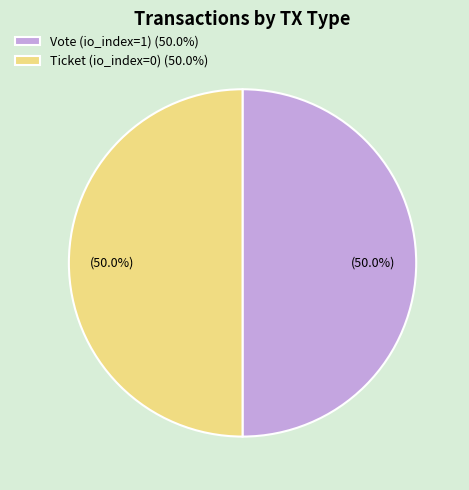

Combined, do Ticket (io_index=0) (50.0%) and Vote (io_index=1) (50.0%) account for over 50%?

Yes